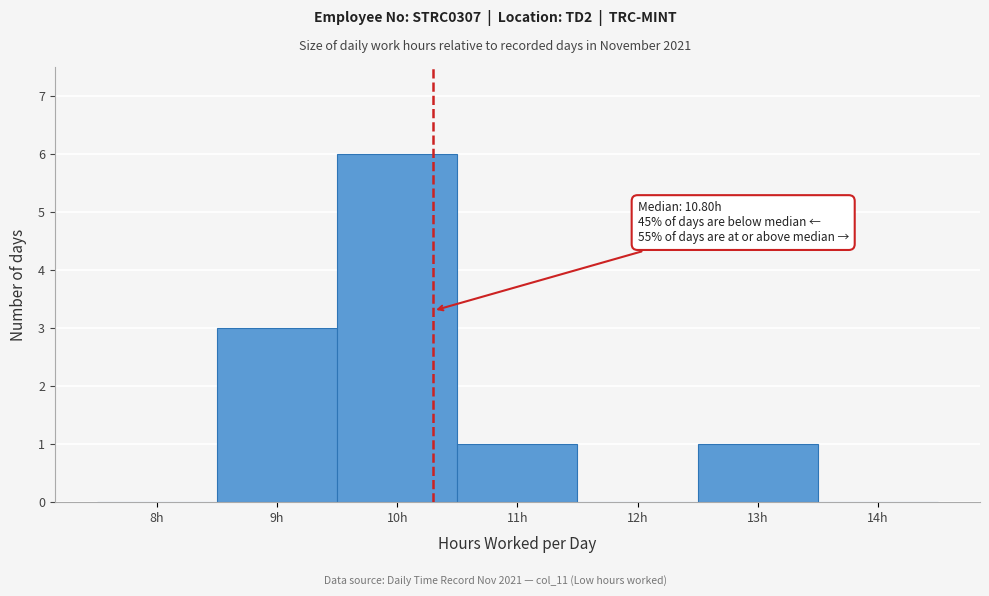

Reading right to left, what are all the values shown in this chart?

14h=0	13h=1	12h=0	11h=1	10h=6	9h=3	8h=0